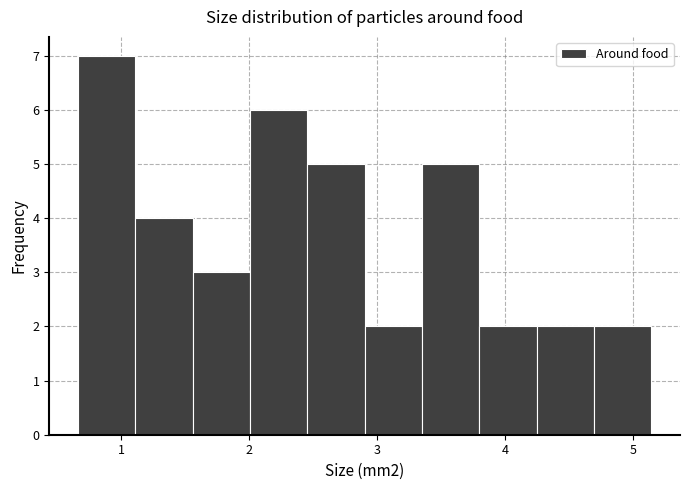

Reading left to right, list every bar in this chart as the range it spans on the x-axis followed by its height. Neither the bar edges nor the heights are printed on the chart, so give them approximately, as read against the axes.

0.7 to 1.1: 7
1.1 to 1.6: 4
1.6 to 2.0: 3
2.0 to 2.5: 6
2.5 to 2.9: 5
2.9 to 3.3: 2
3.3 to 3.8: 5
3.8 to 4.2: 2
4.2 to 4.7: 2
4.7 to 5.1: 2